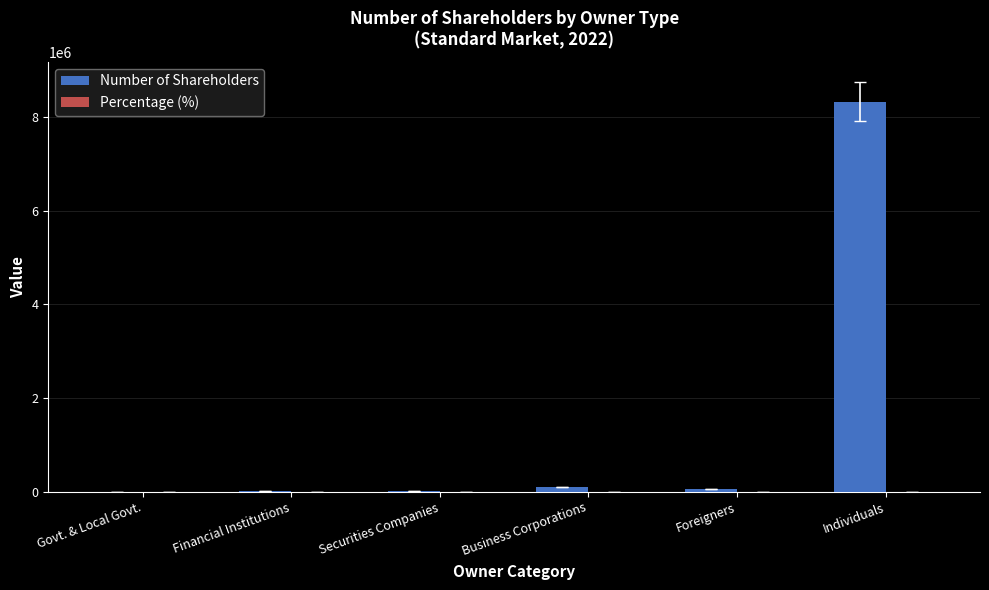

Count the number of categories in the chart.

6